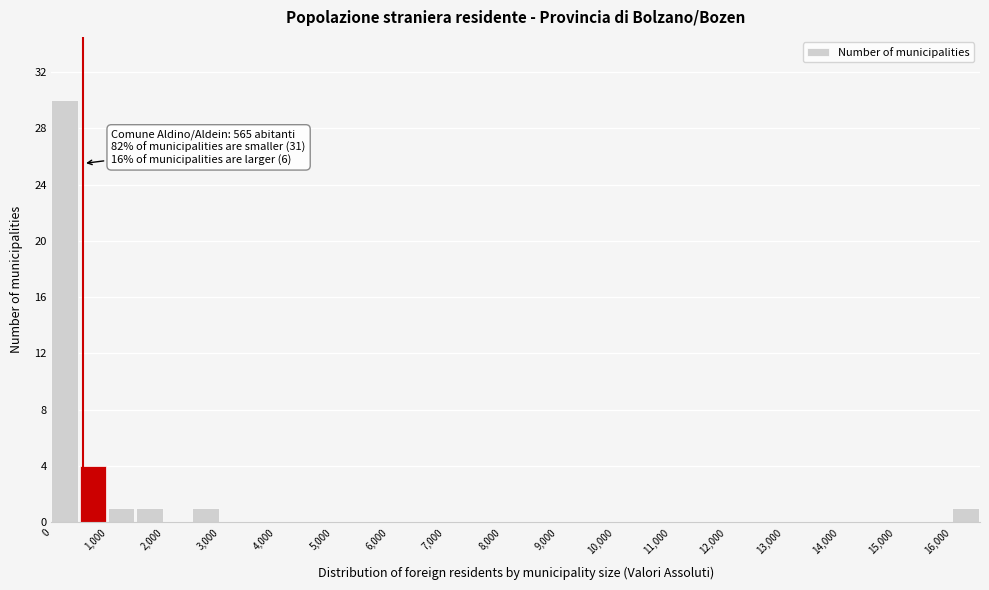

Which range on the x-axis has the tallest bar?

0 to 500